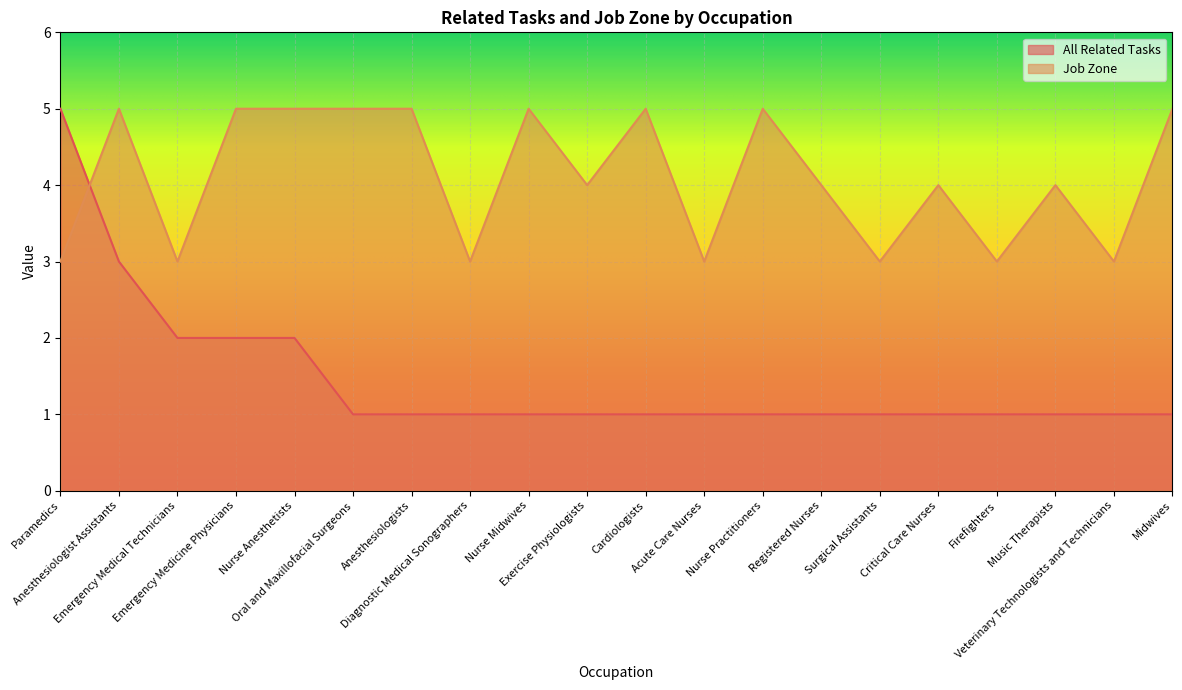

What is the label of the 12th point from the right?

Nurse Midwives